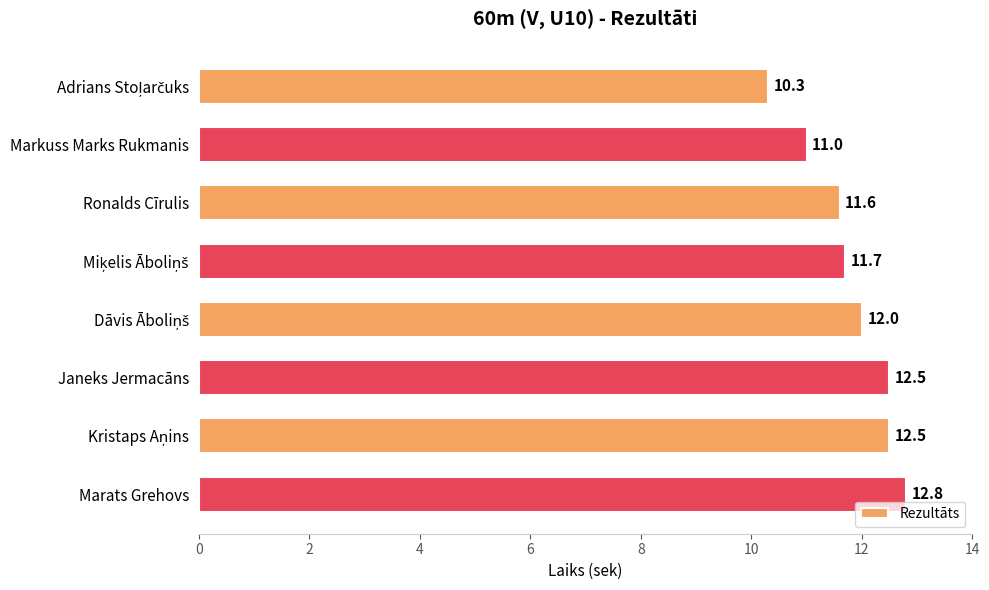

What is the difference between the values at Ronalds Cīrulis and Markuss Marks Rukmanis?

0.6